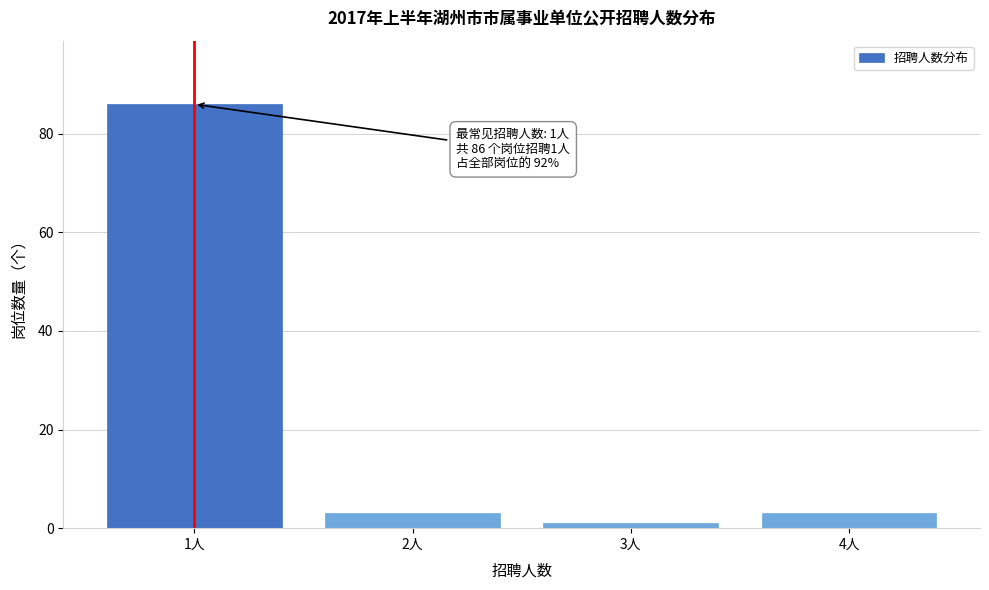

Reading right to left, what are all the values shown in this chart?

4人=3	3人=1	2人=3	1人=86